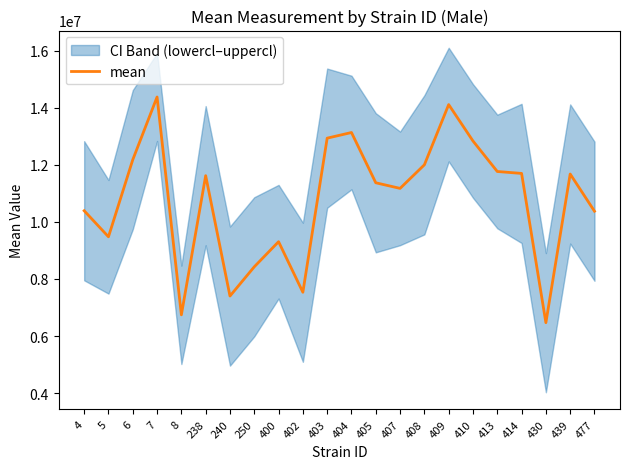

Reading left to right, extract all data points from this chart.

4=10390417.0	5=9478037.0	6=12178202.0	7=14375914.4	8=6743264.6	238=11619680.5	240=7401798.8	250=8426171.8	400=9305856.0	402=7534594.2	403=12933812.5	404=13131485.3	405=11370388.0	407=11174034.3	408=11999690.5	409=14109927.3	410=12834152.7	413=11765694.7	414=11698213.5	430=6468563.8	439=11677772.5	477=10373857.0